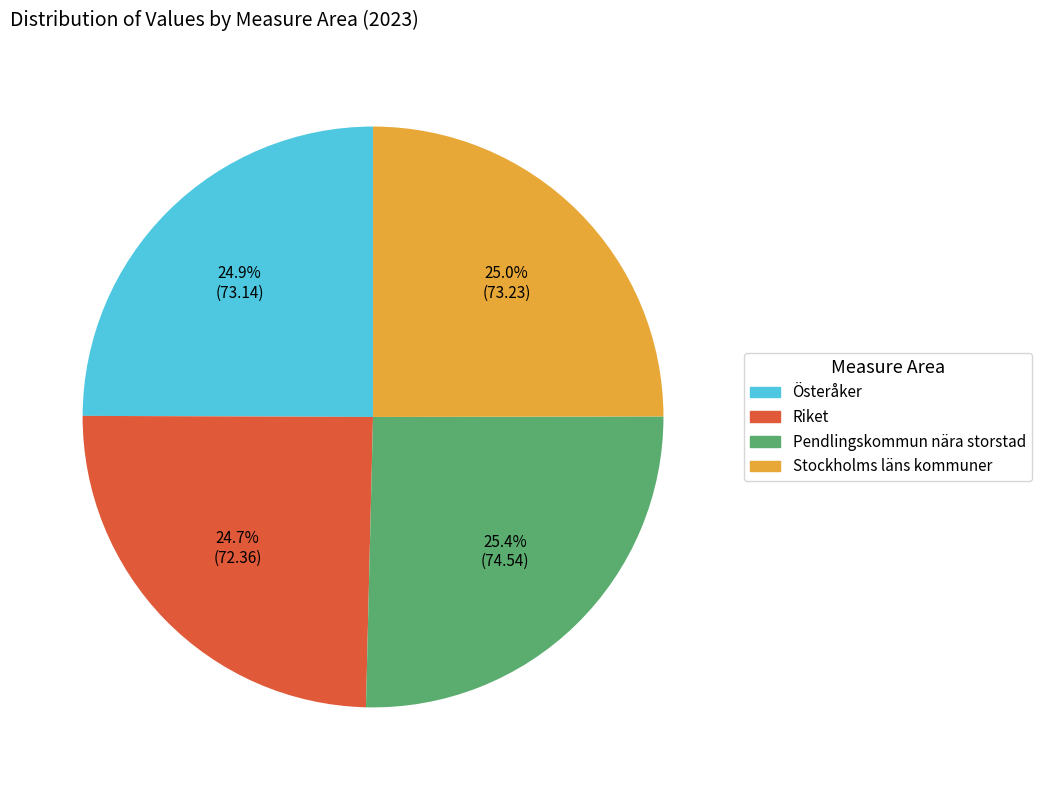

Is there a majority slice in this chart?

No